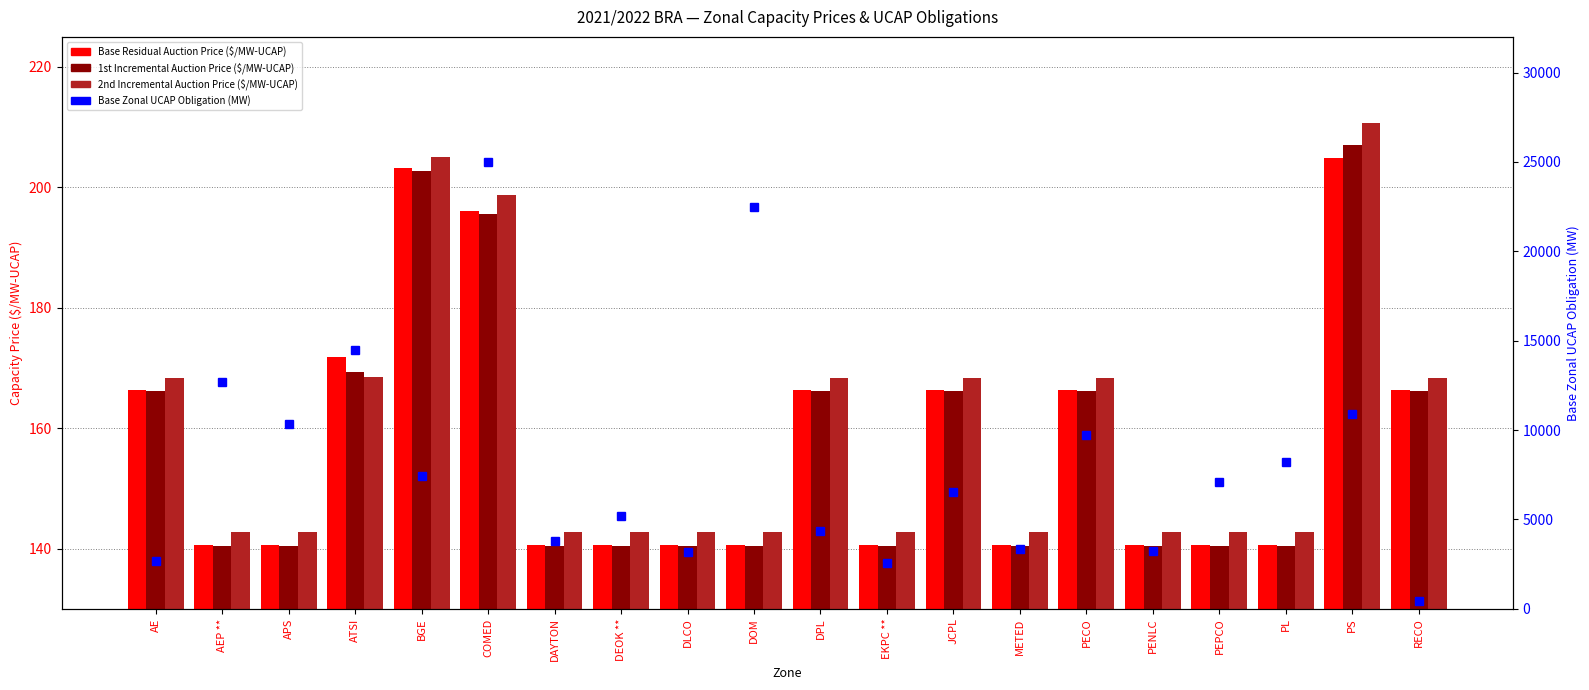

What is the sum of the 1st Incremental Auction Price ($/MW-UCAP) values at EKPC ** and DPL?

306.6